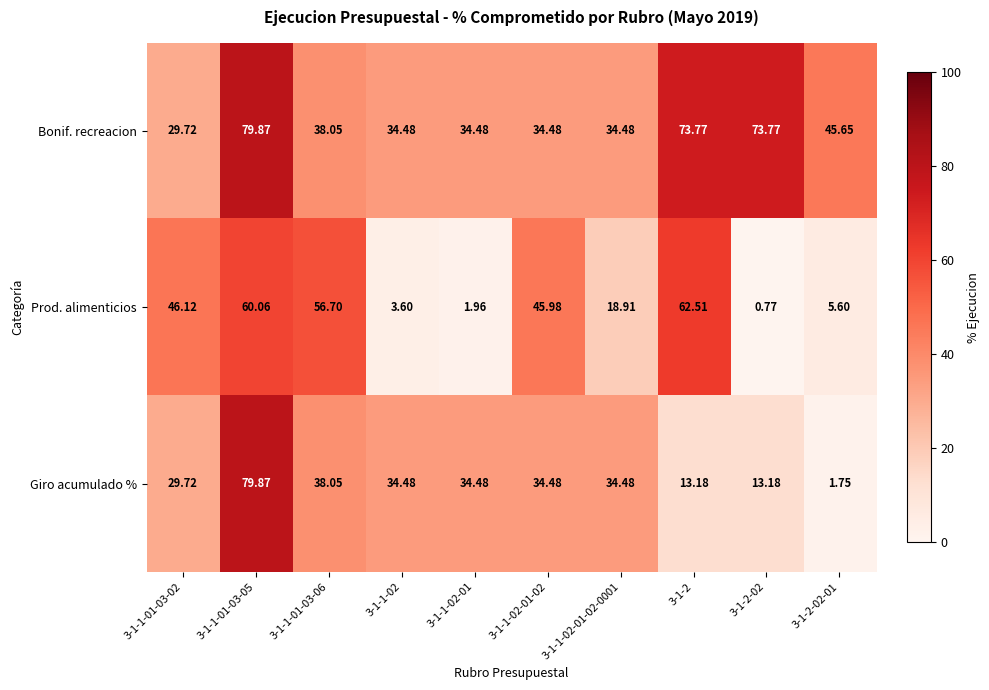

Which series has the largest total across all categories?

Bonif. recreacion